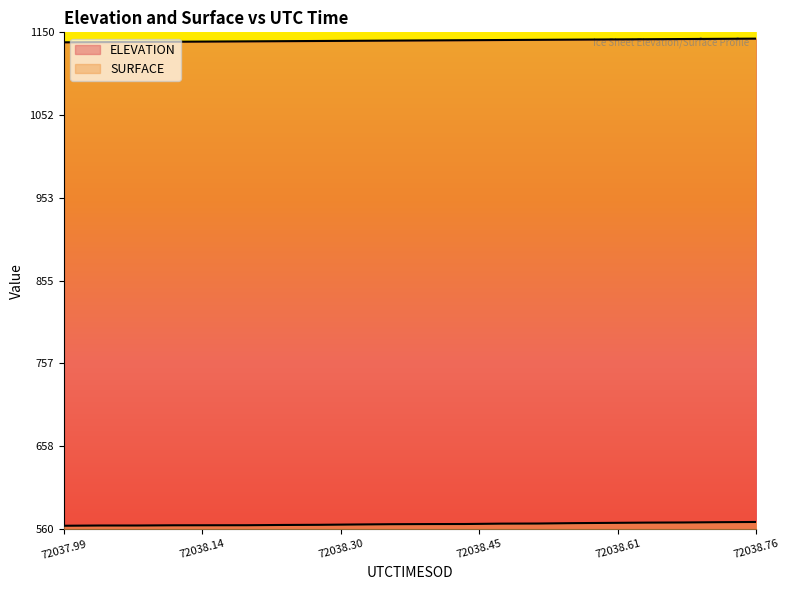

True or false: SURFACE has a value of 275.3 at 72038.76.

False